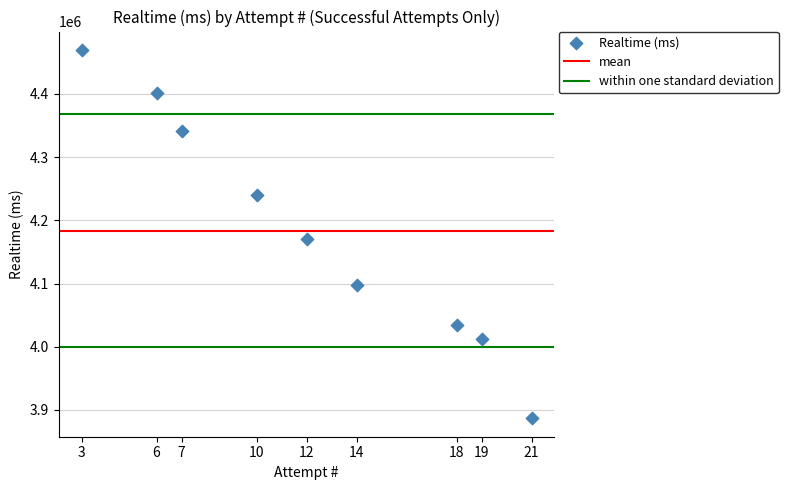

What Y value in the scatter plot is closest to 4178136?

4170674